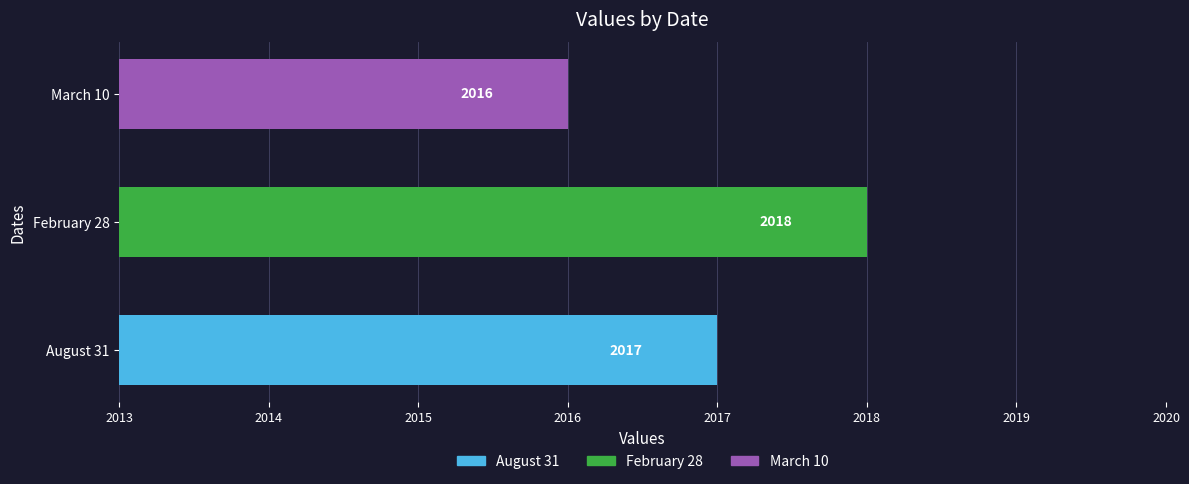

At which label is the value closest to 2017?

August 31